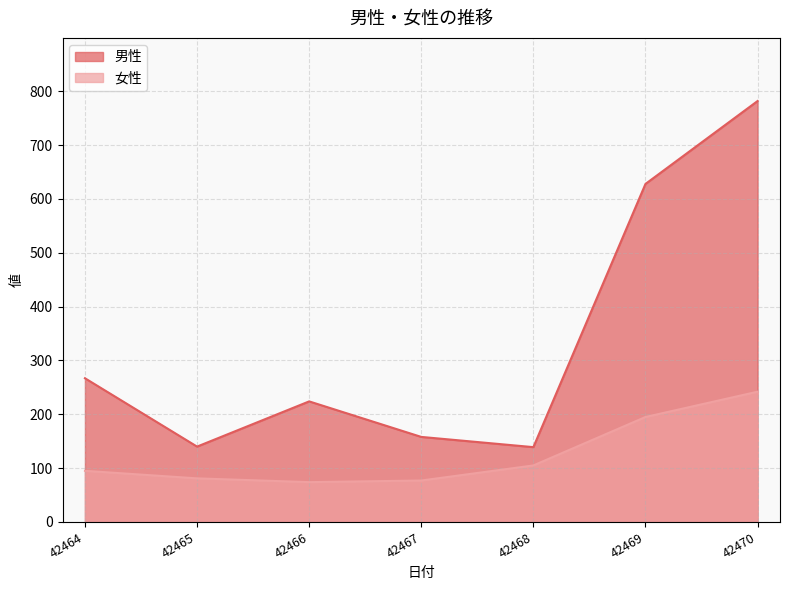

What is the value of the 男性 point at the 5th from the left?

139